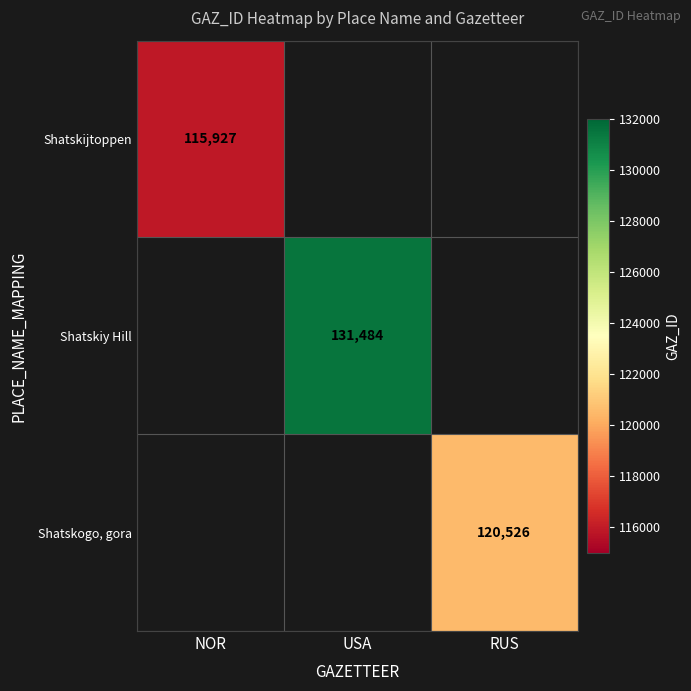

Count the number of categories in the chart.

3